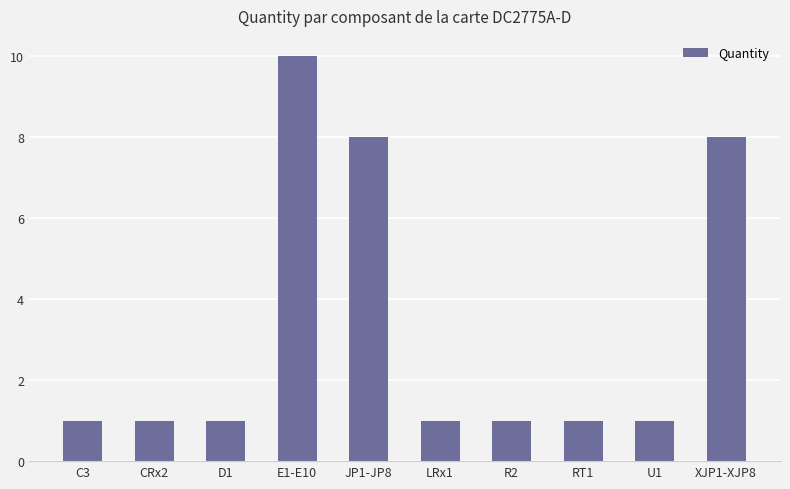

What is the label of the 1st bar from the left?

C3